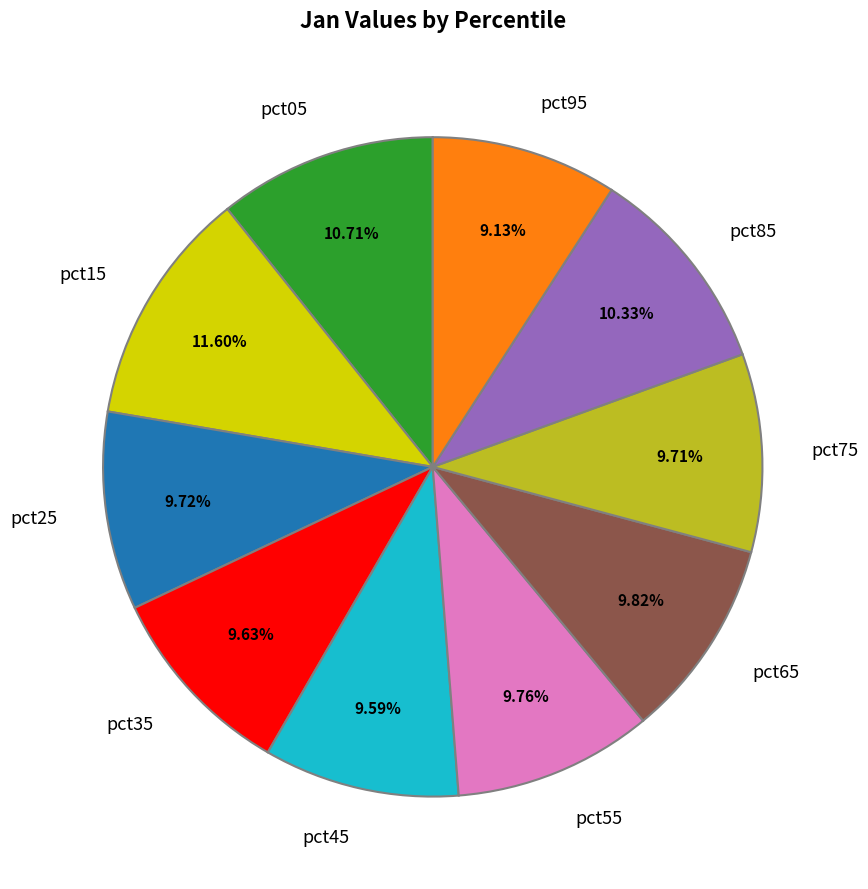

To the nearest percent, what is the difference between the largest and smallest slice percentages?

2%